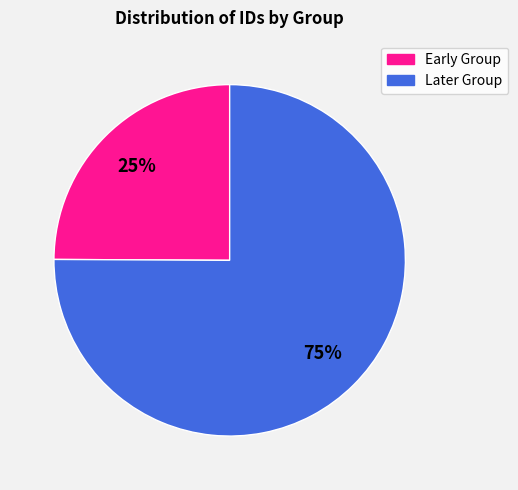

True or false: Early Group accounts for 25% of the total.

True